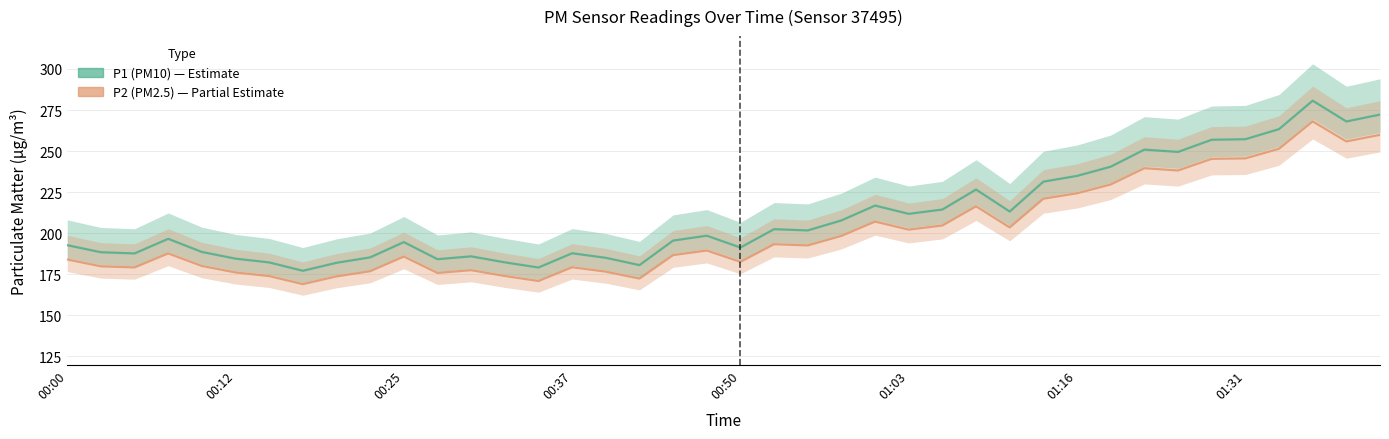

List the series in order of their overall mean, lowest first.

P2 (PM2.5), P1 (PM10)